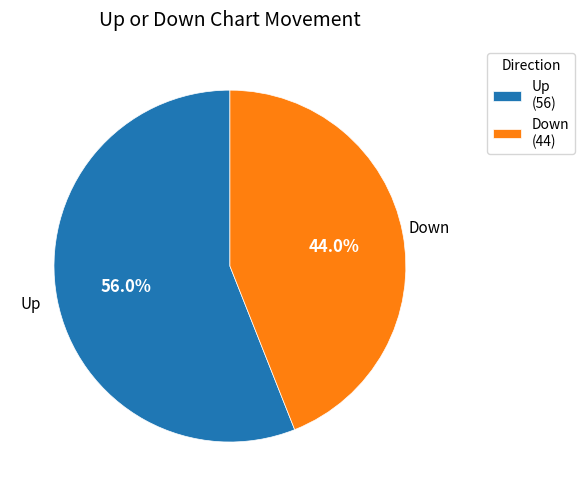

What is the smallest slice in the pie chart?

Down (44)